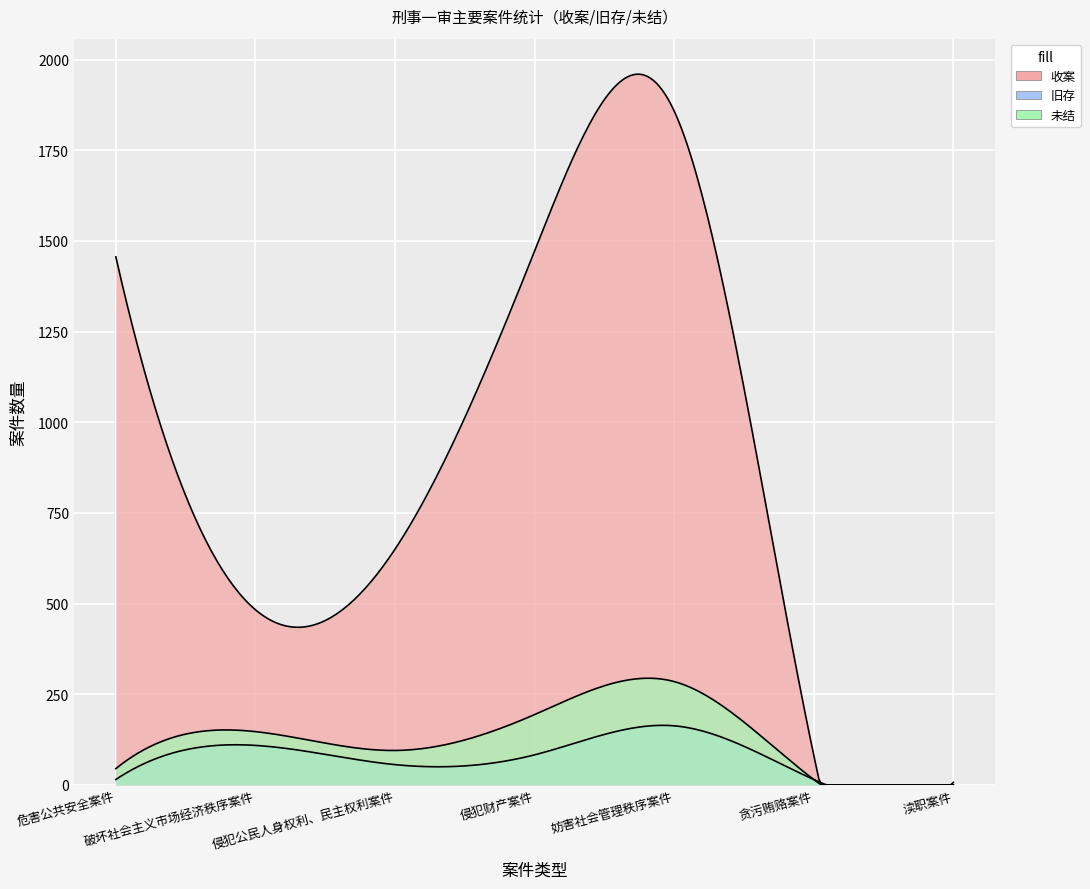

At how many categories does at least one series exceed 1756?

1